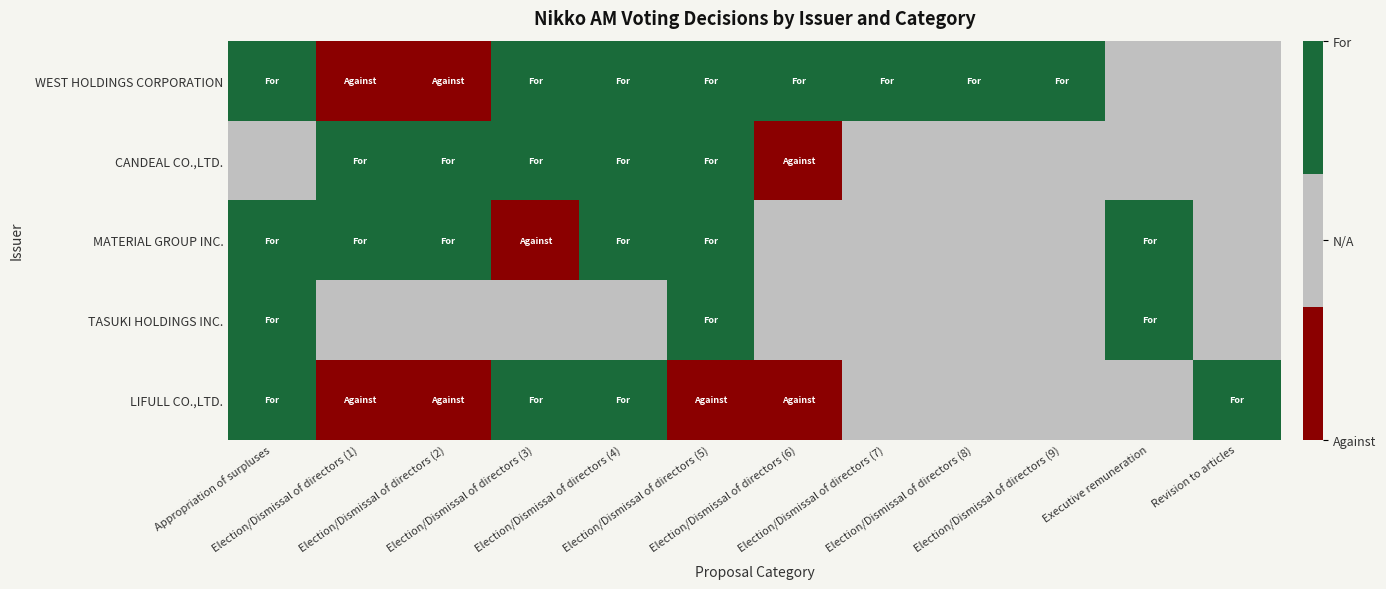

Which series has the largest range (max minus min)?

WEST HOLDINGS CORPORATION